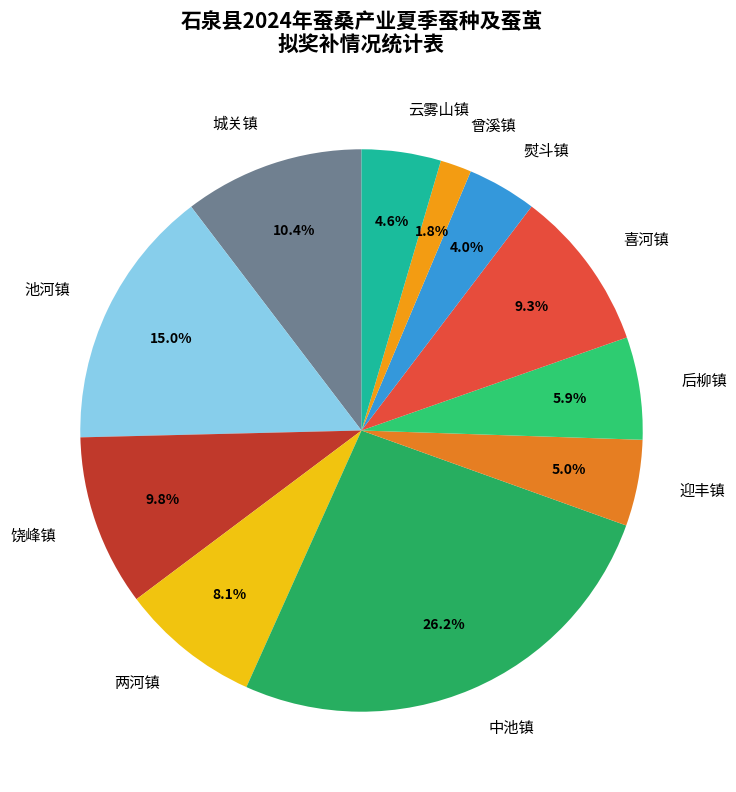

How many segments does this pie chart have?

11